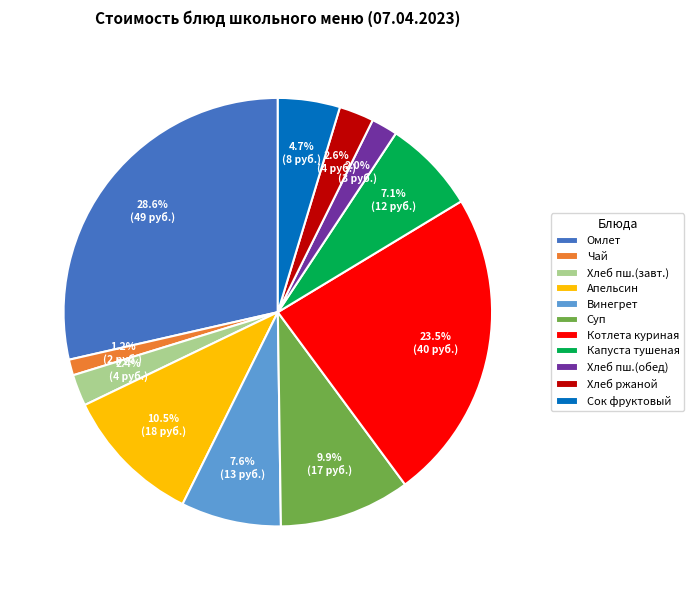

Count the number of slices in the pie.

11